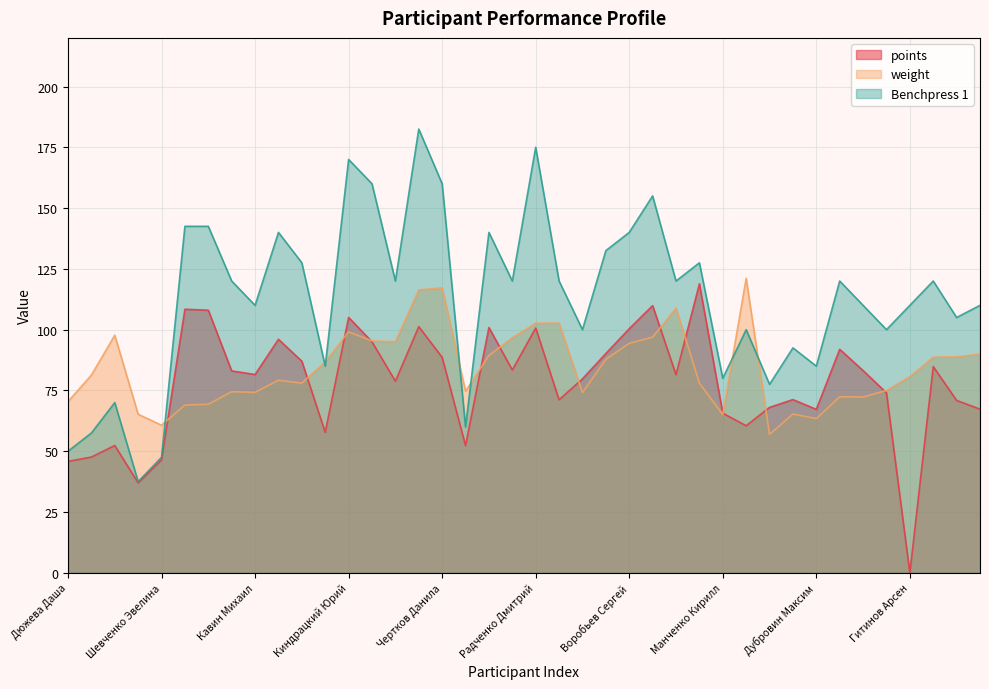

What are all the series names shown in the legend?

points, weight, Benchpress 1